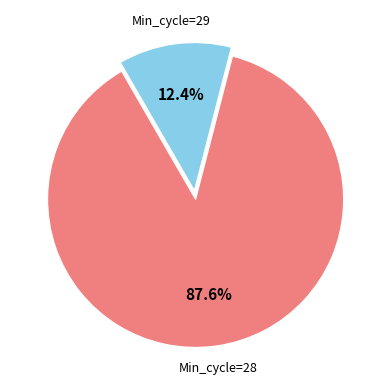

Is there any slice that represents more than half of the pie?

Yes